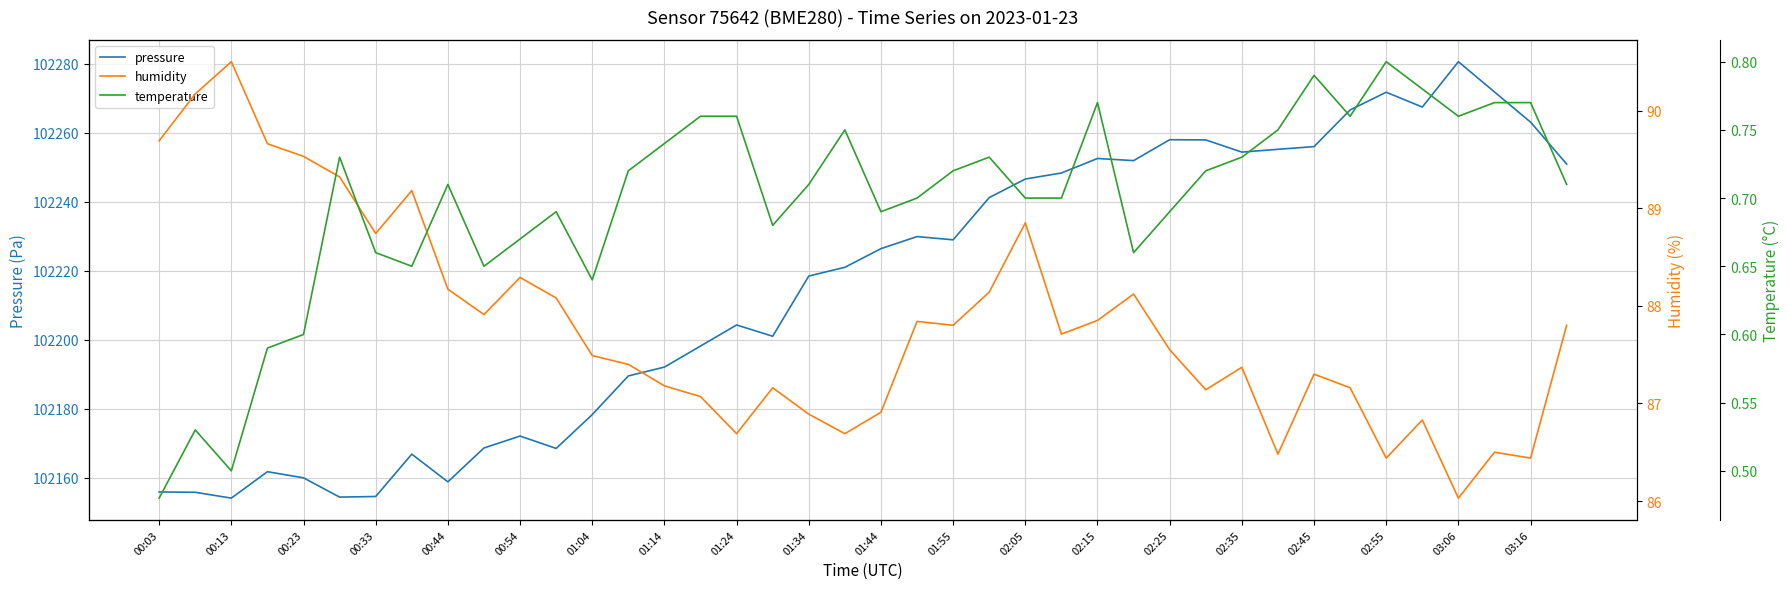

The pressure series shows 102263.1 at 03:16. True or false?

True